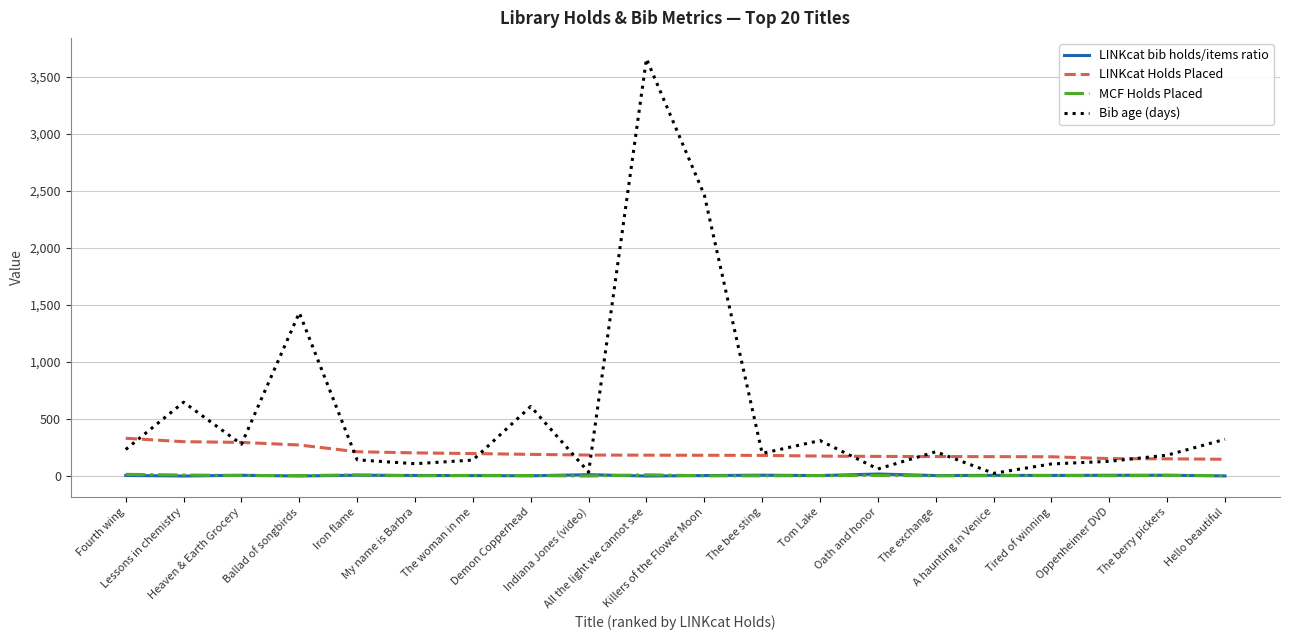

At how many categories does at least one series exceed 3647?

1